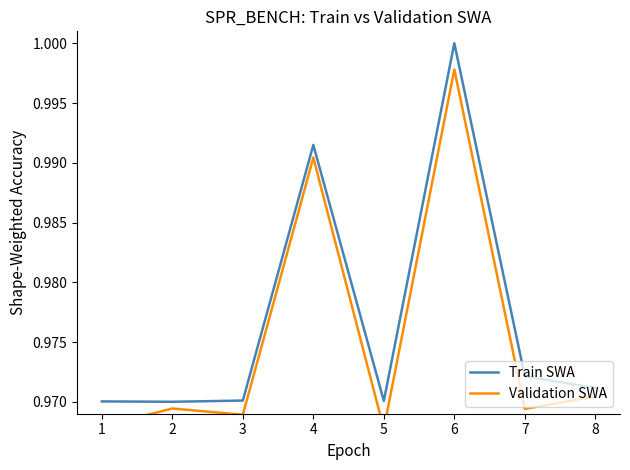

Which category has the highest value in the Train SWA series?

6